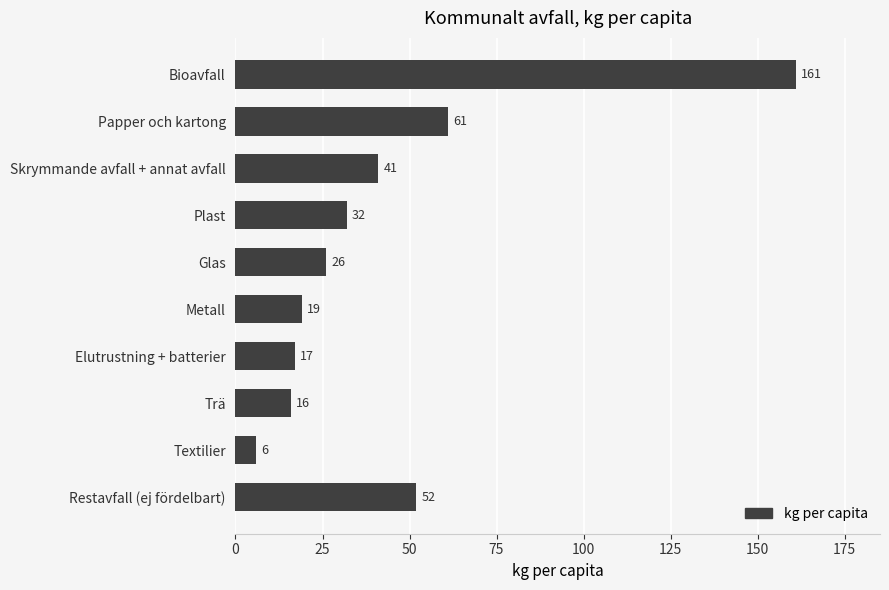

What is the difference between the maximum and minimum values?

155